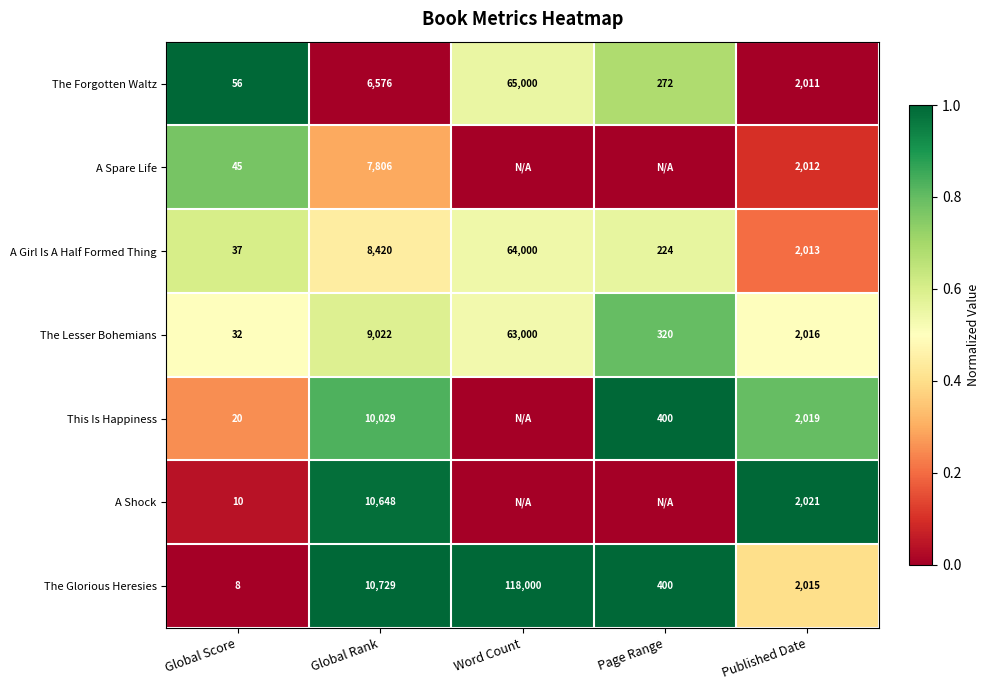

What is the difference between the highest and lowest values at Page Range?

1.0